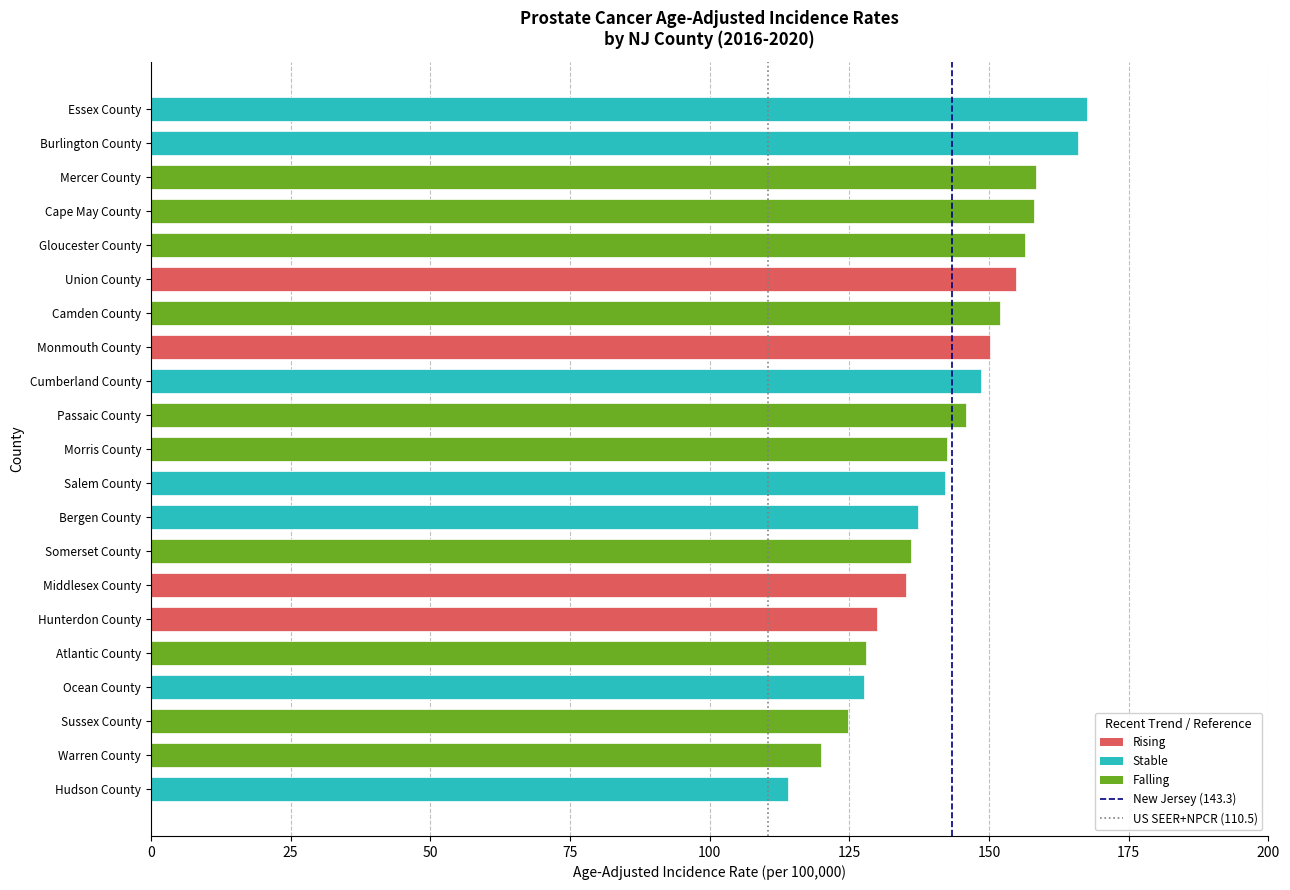

How many bars are there in total?

21